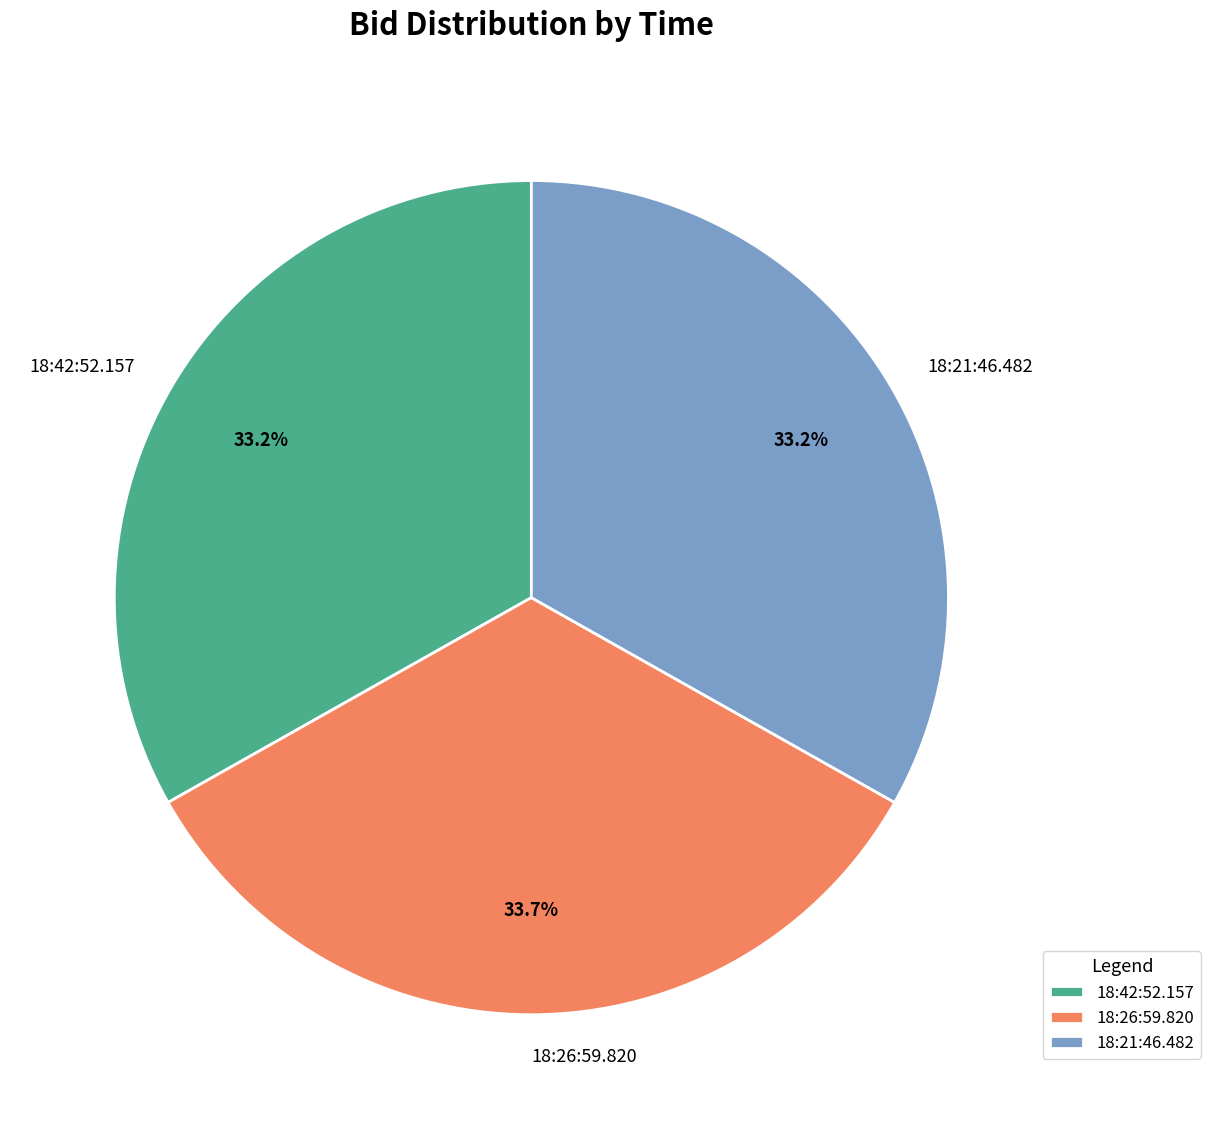

Is there any slice that represents more than half of the pie?

No